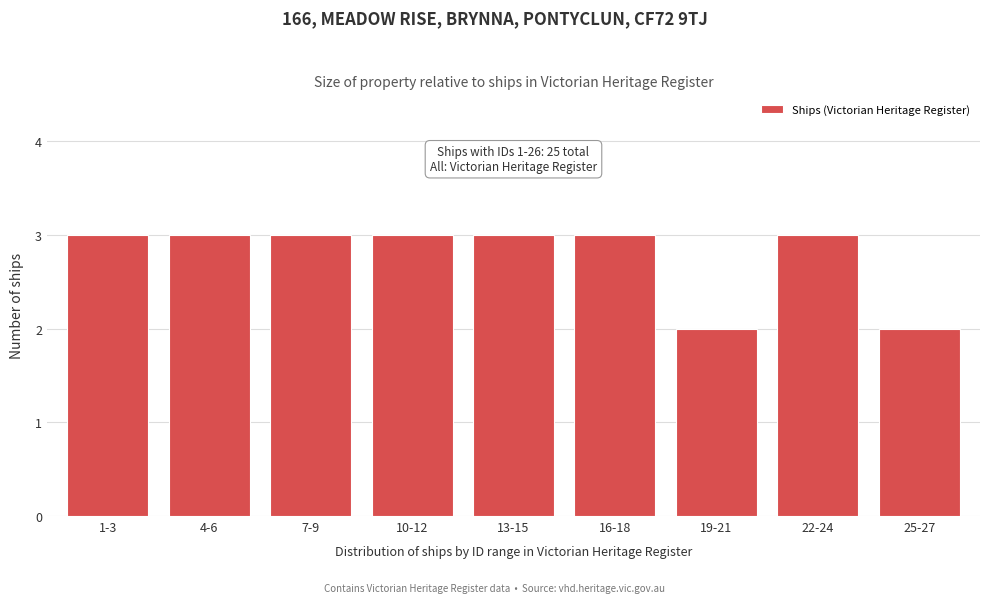

Reading left to right, transcribe all the data shown in this chart.

1-3=3	4-6=3	7-9=3	10-12=3	13-15=3	16-18=3	19-21=2	22-24=3	25-27=2